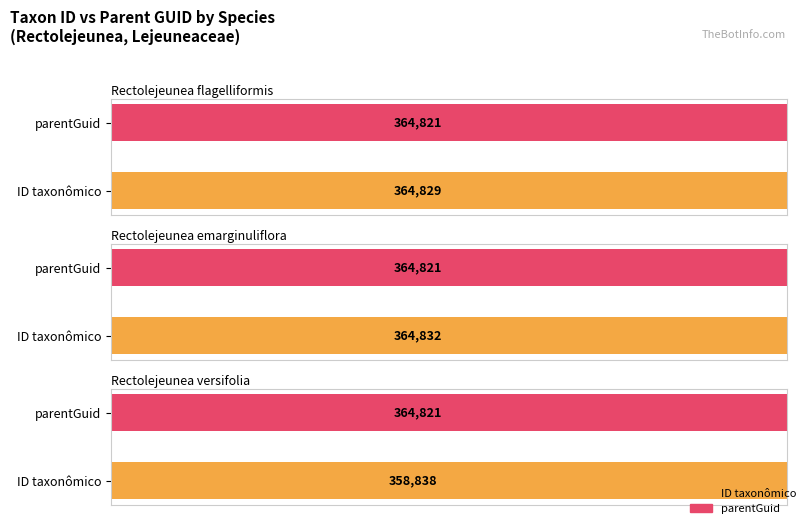

Reading left to right, what are all the values shown in this chart?

Average utilization: Rectolejeunea flagelliformis=364829	Rectolejeunea emarginuliflora=364832	Rectolejeunea versifolia=358838
parentGuid: Rectolejeunea flagelliformis=364821	Rectolejeunea emarginuliflora=364821	Rectolejeunea versifolia=364821